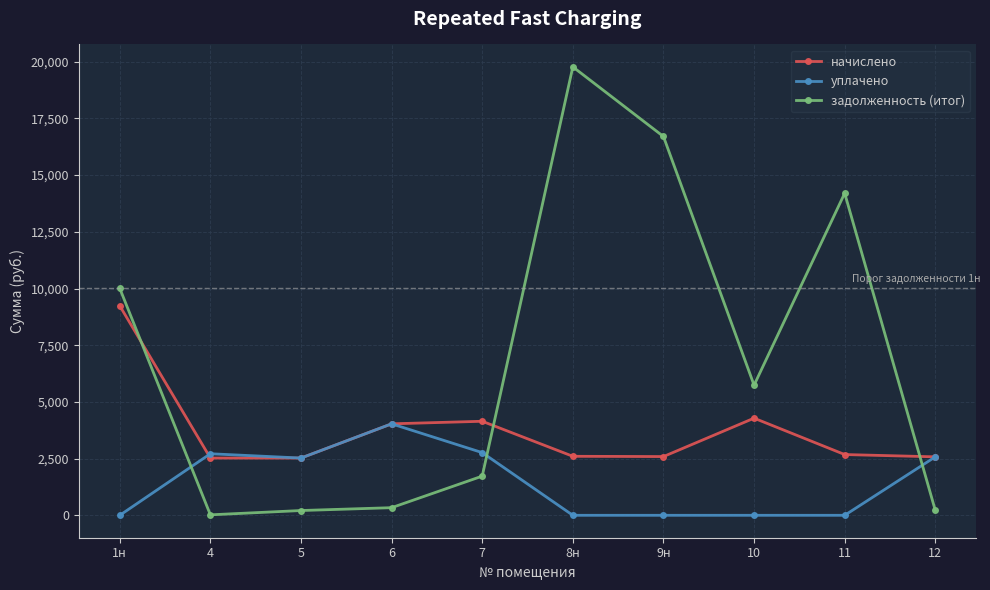

What is the difference between the задолженность (итог) values at 10 and 5?

5527.1